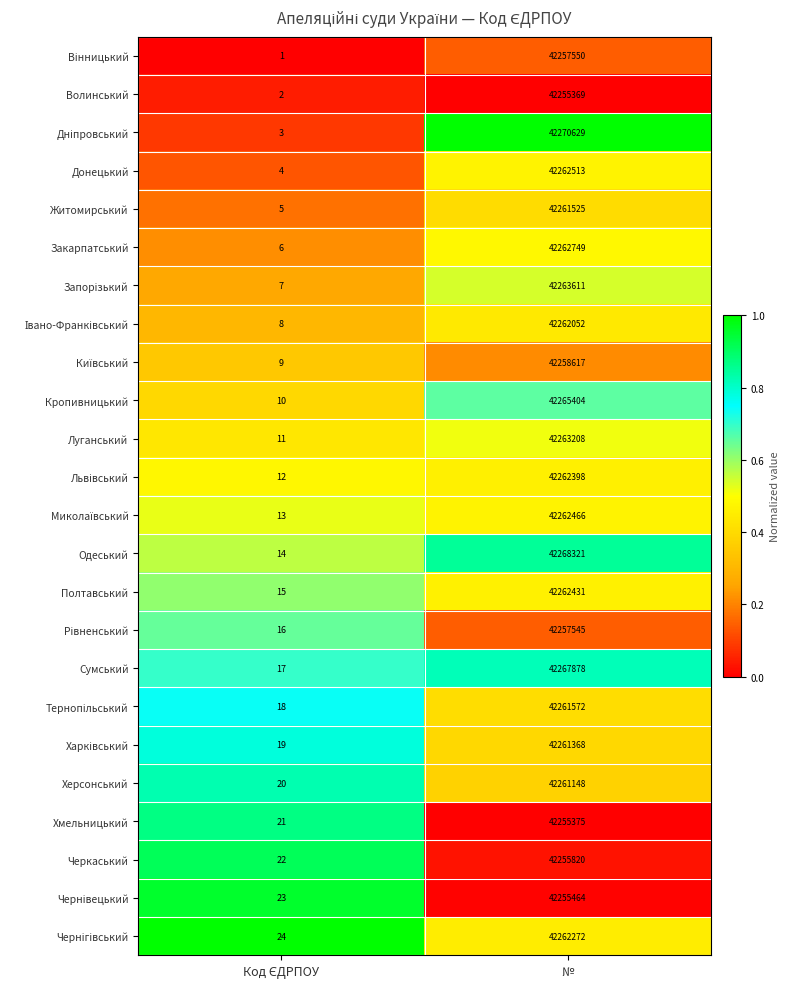

The Закарпатський series shows 42262749 at №. True or false?

True